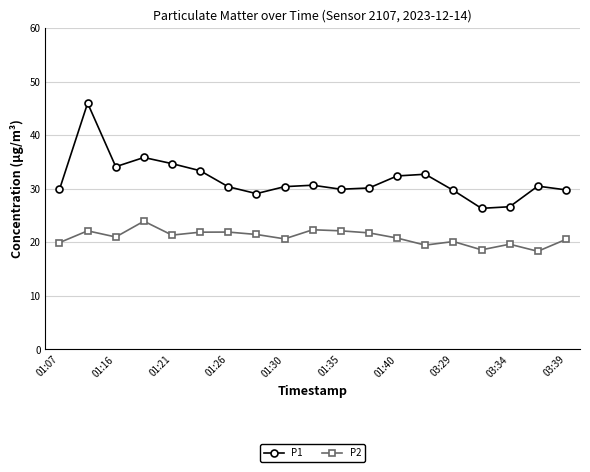

Which series has the largest total across all categories?

P1